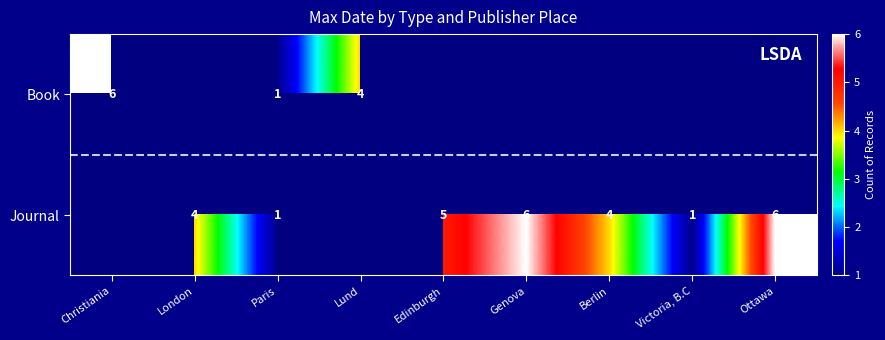

True or false: Journal has a value of 10 at Ottawa.

False